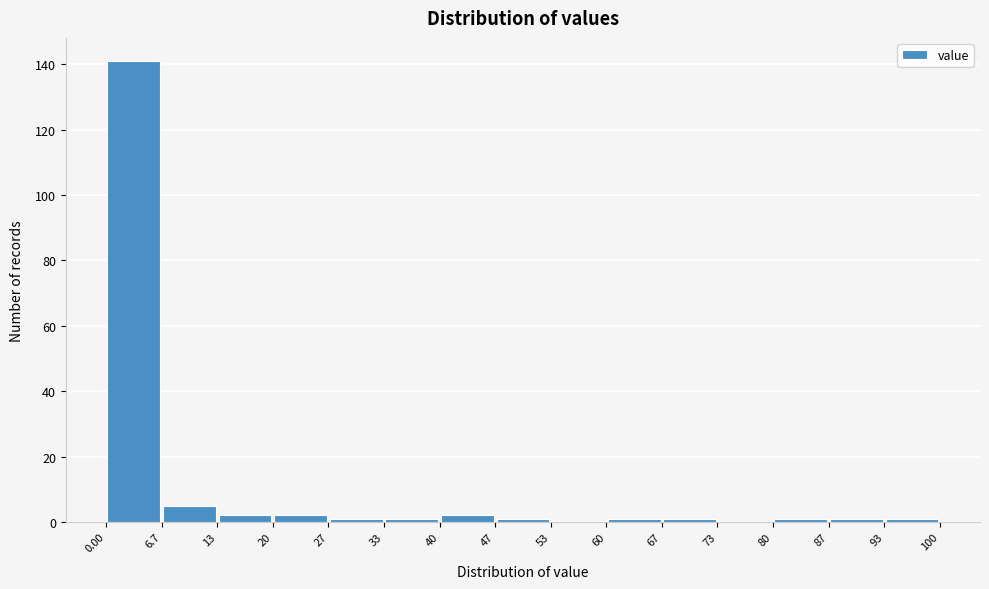

How tall is the bar that spans 20 to 27 on the x-axis? The values are not printed on the chart, so give them approximately, as read against the axis.

2